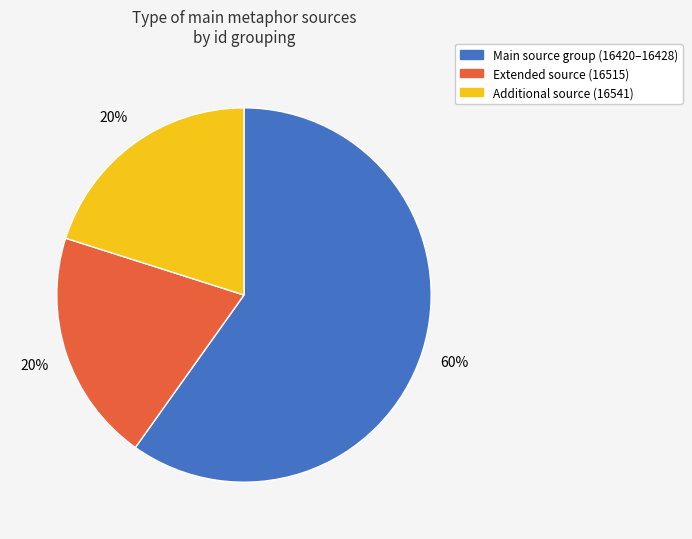

Which slice represents more than half of the pie?

Main source group (16420–16428)